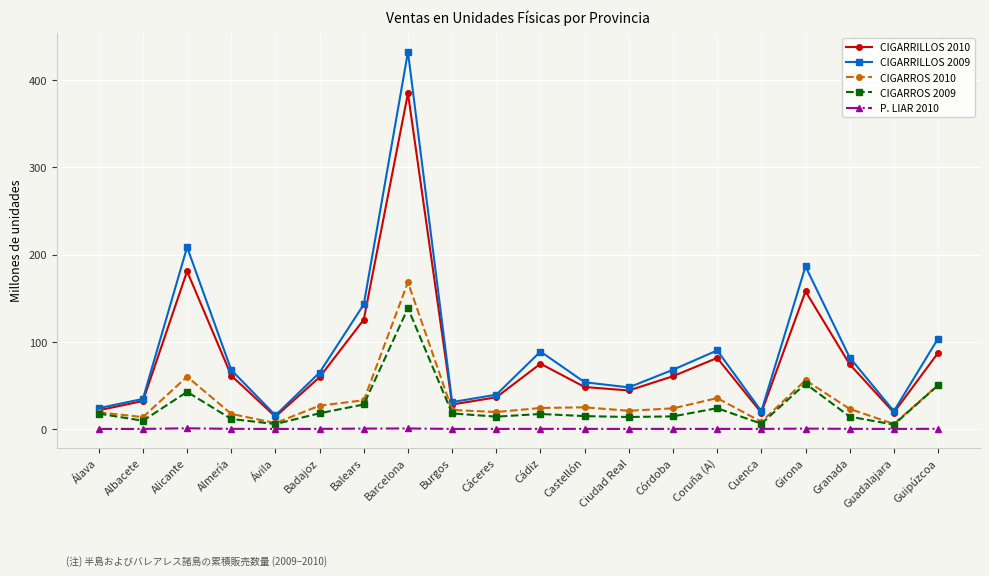

What is the average value of the CIGARROS 2010 series?

32.9